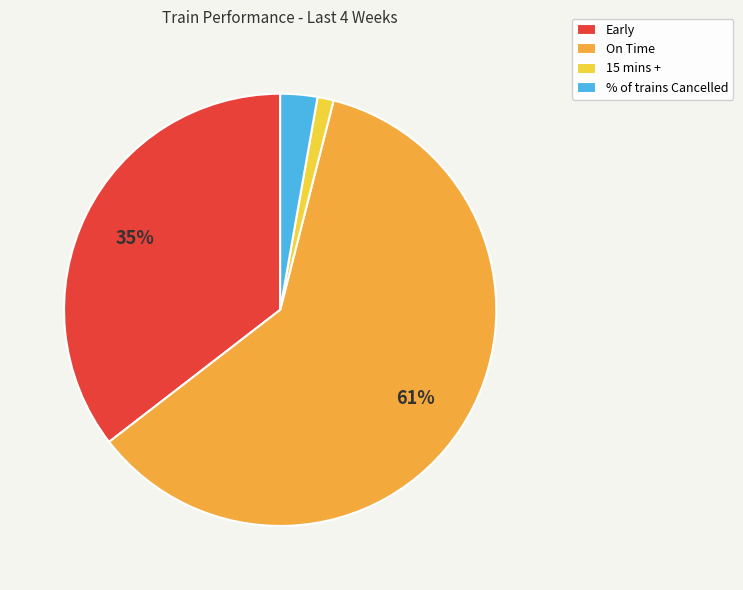

Does Early represent more than half of the total?

No